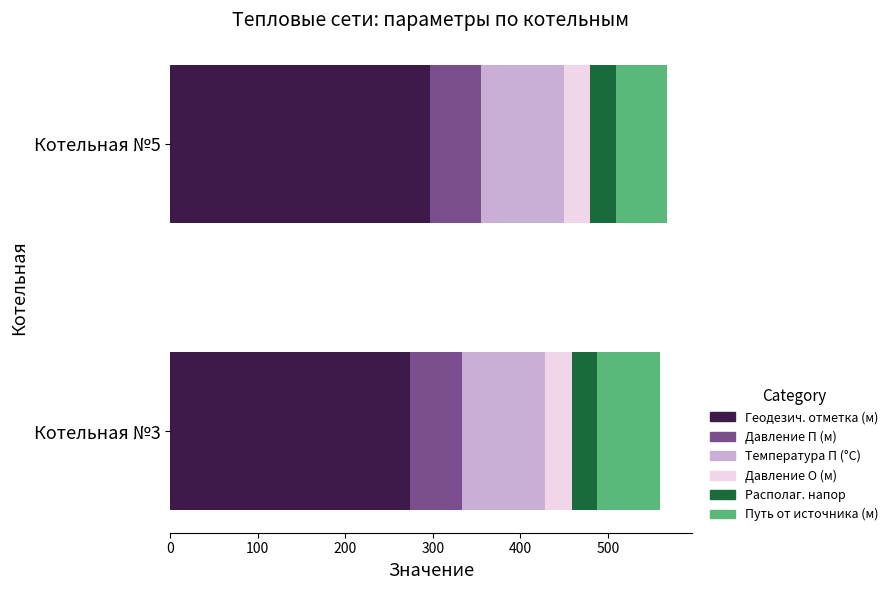

What is the minimum value for Геодезич. отметка (м)?

274.2